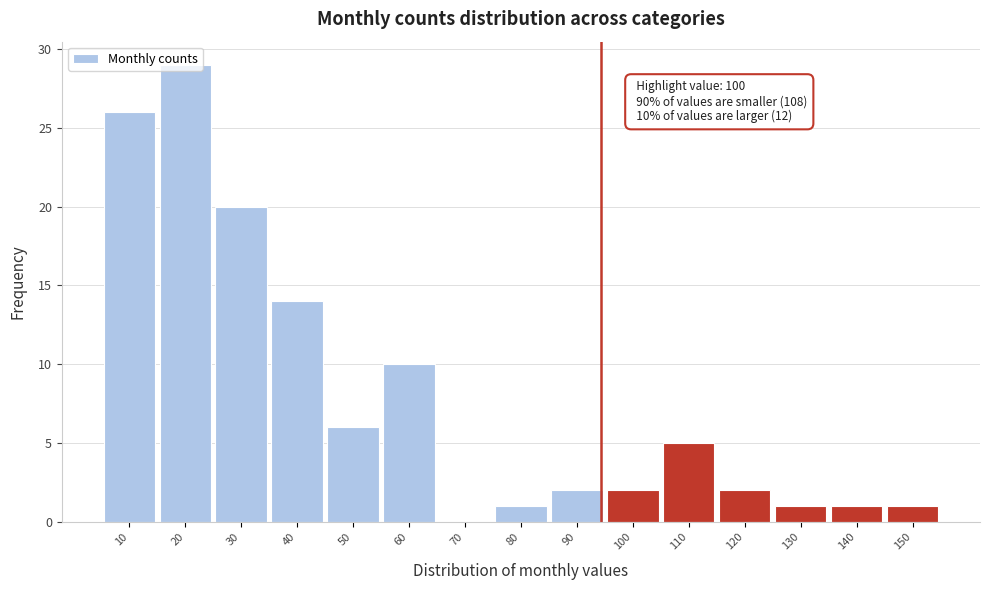

Approximately how many times larger is the value at 20 compared to 130?

29.0